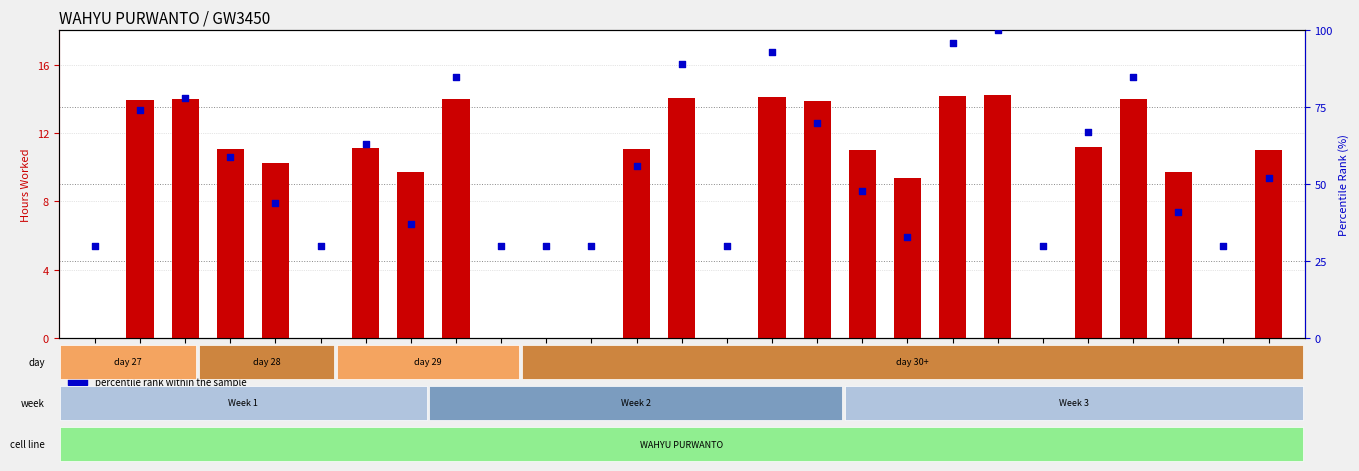

Which series contains the highest Y value?

percentile rank within the sample